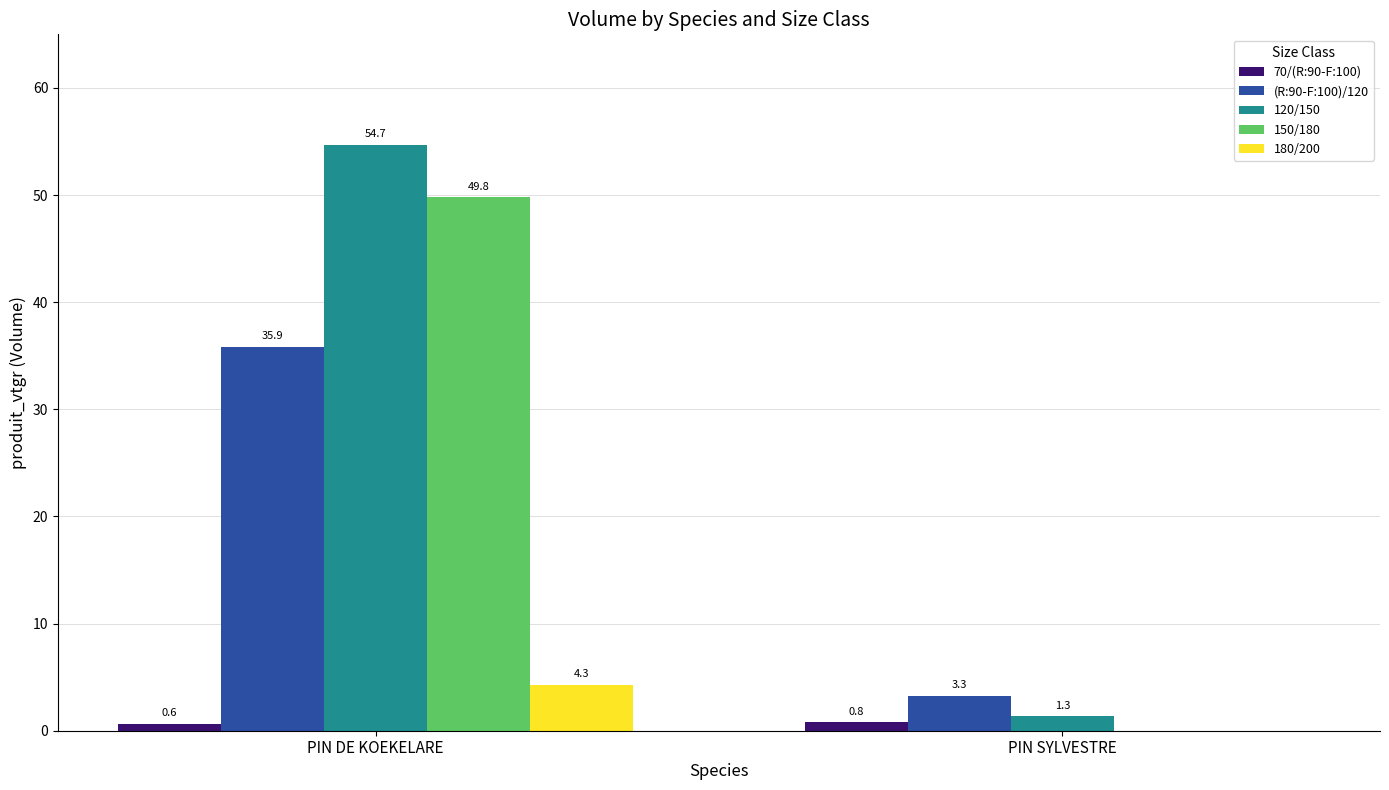

What is the sum of the 180/200 values at PIN SYLVESTRE and PIN DE KOEKELARE?

4.3